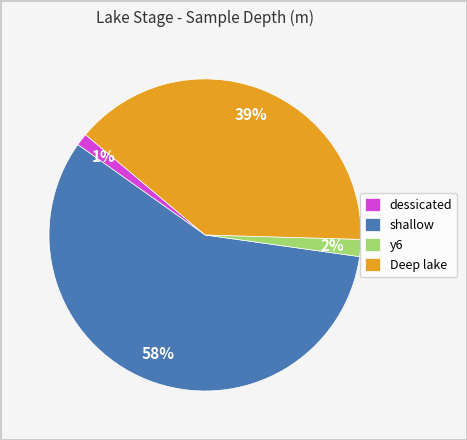

Do Deep lake and y6 together represent more than half of the pie?

No